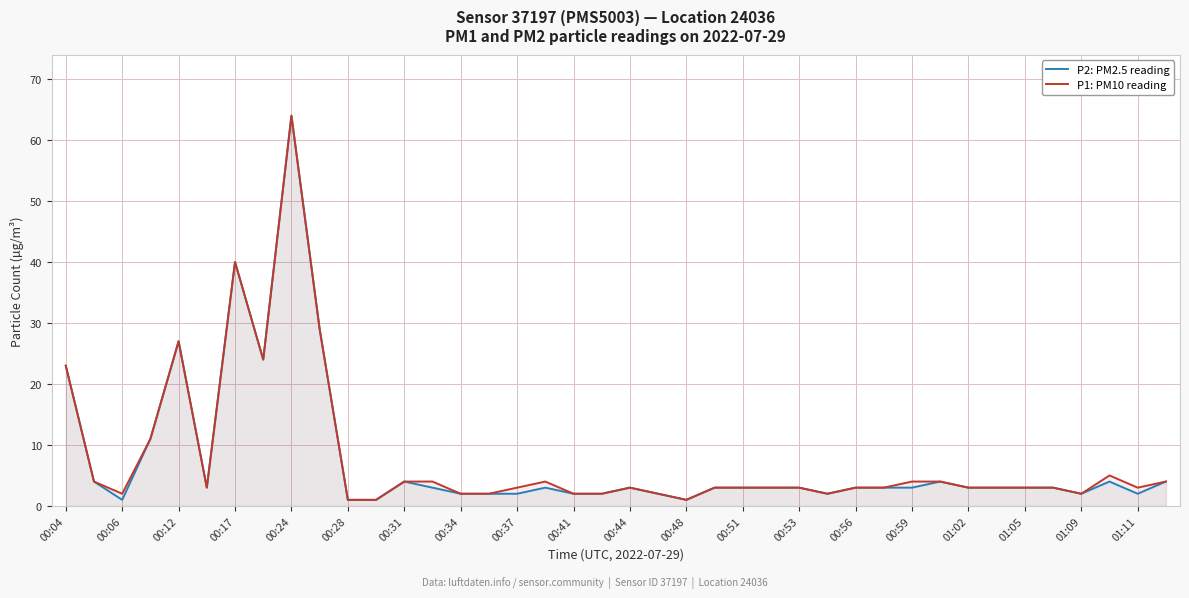

What is the difference between the maximum and minimum values in the P1: PM10 reading series?

63